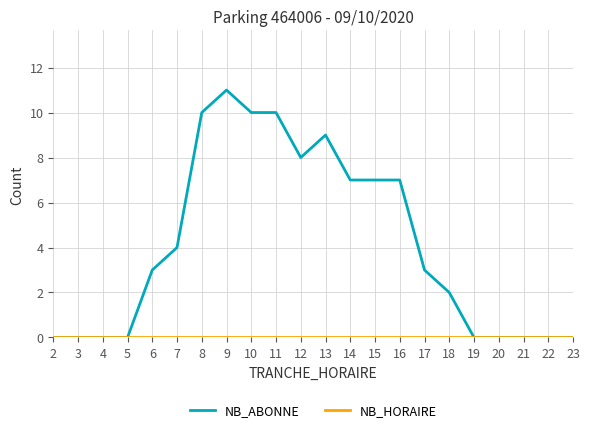

What is the greatest value displayed?

11